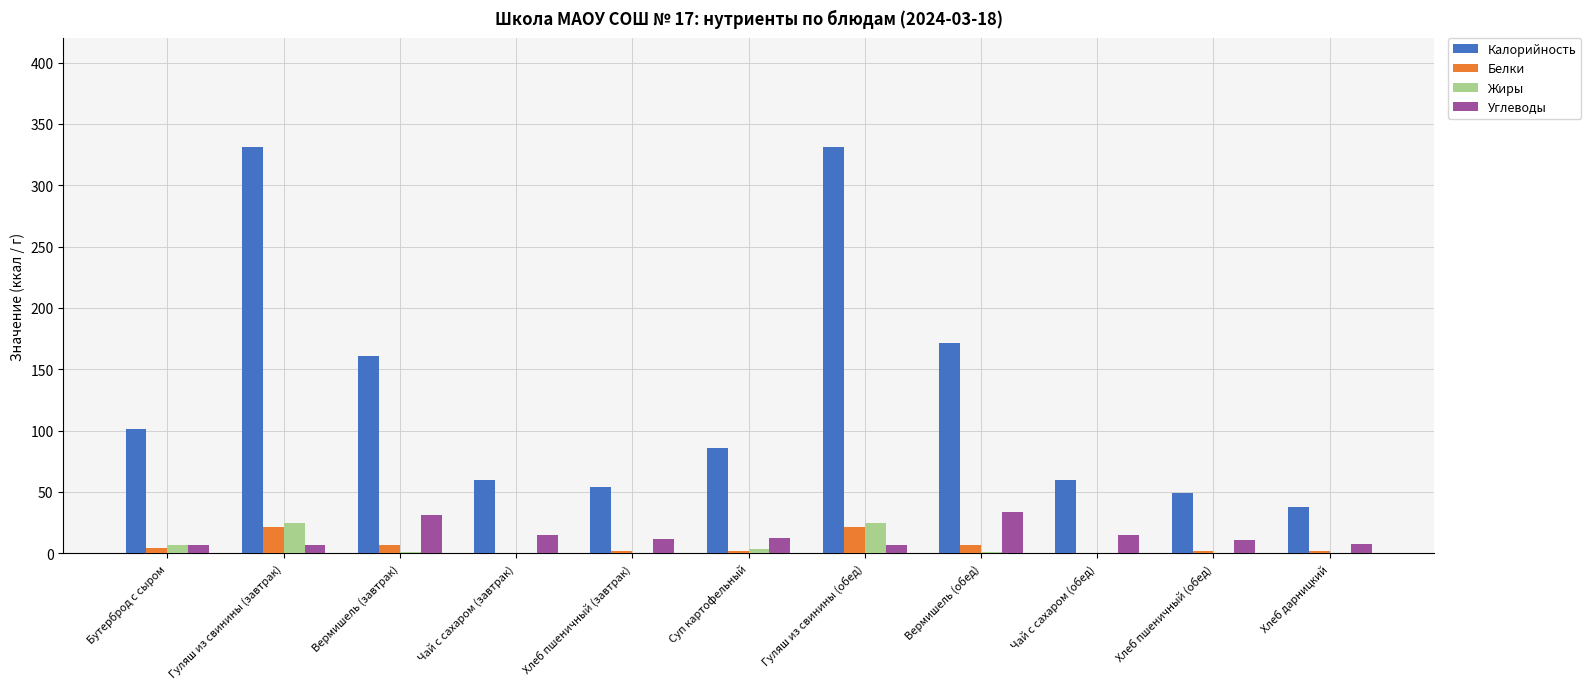

Is it true that Калорийность equals 86.0 at Суп картофельный?

True